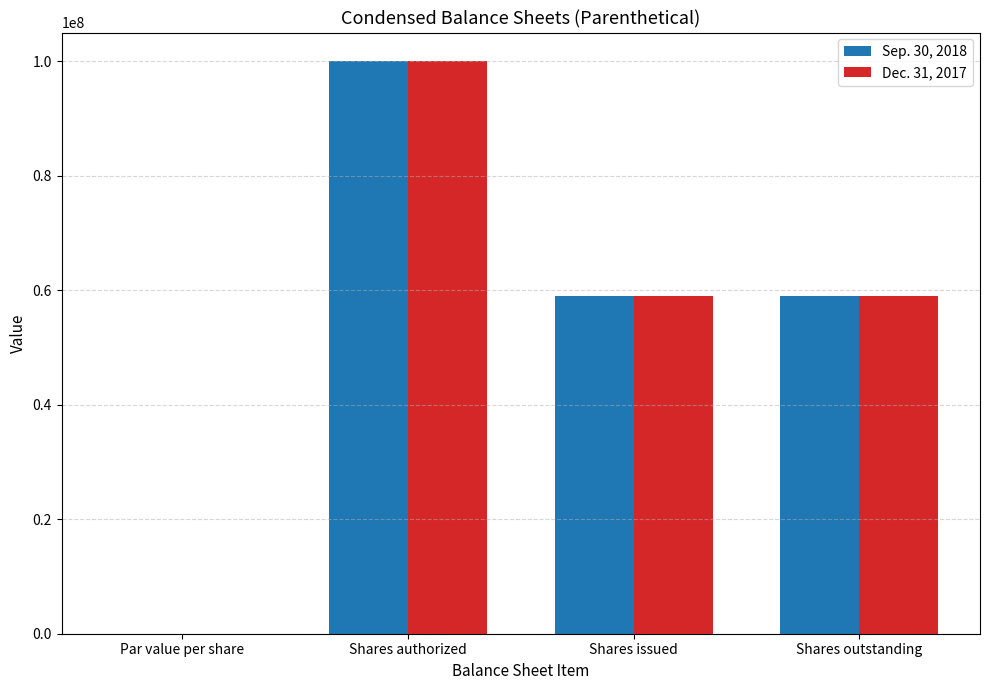

At which category is the sum across all series the highest?

Shares authorized